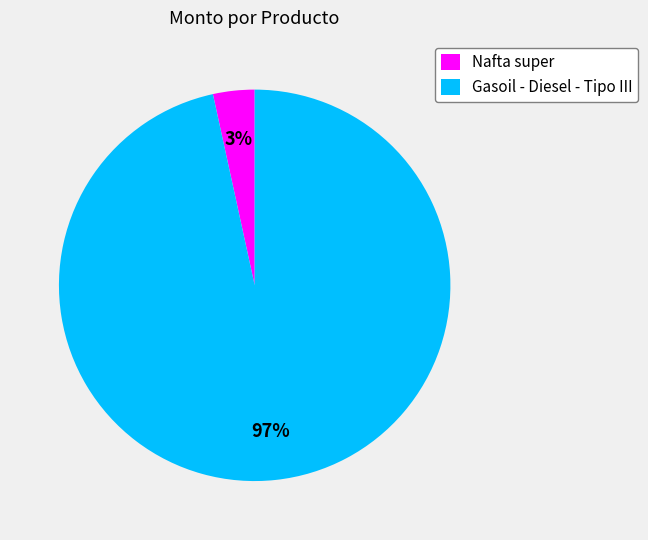

Rank the categories by value from highest to lowest.

Gasoil - Diesel - Tipo III, Nafta super